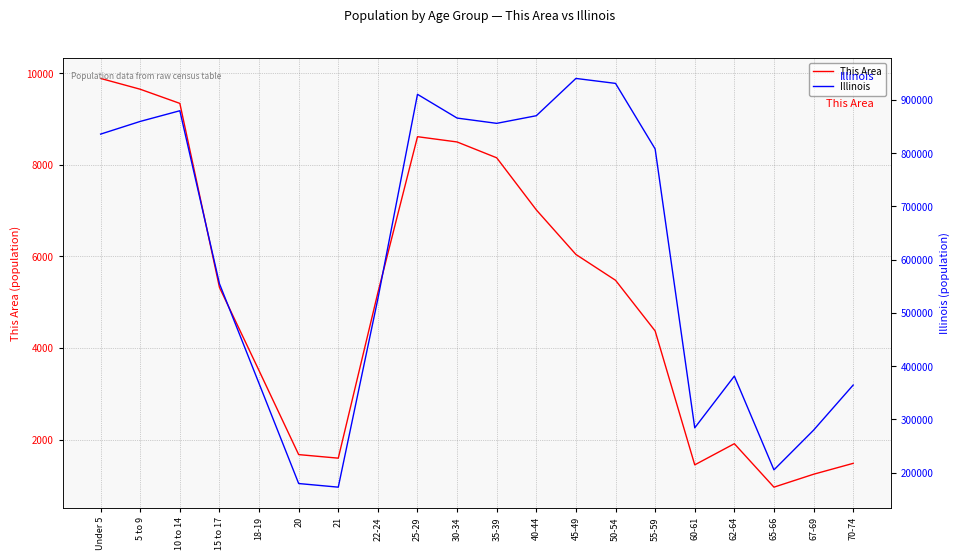

The Illinois series shows 625341 at 18-19. True or false?

False